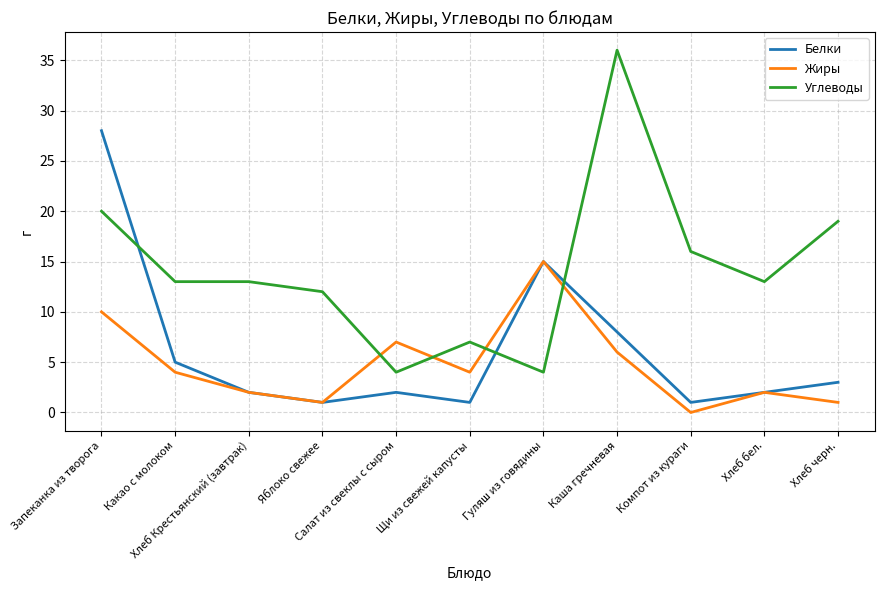

Reading left to right, transcribe all the data shown in this chart.

Белки: Запеканка из творога=28	Какао с молоком=5	Хлеб Крестьянский (завтрак)=2	Яблоко свежее=1	Салат из свеклы с сыром=2	Щи из свежей капусты=1	Гуляш из говядины=15	Каша гречневая=8	Компот из кураги=1	Хлеб бел.=2	Хлеб черн.=3
Жиры: Запеканка из творога=10	Какао с молоком=4	Хлеб Крестьянский (завтрак)=2	Яблоко свежее=1	Салат из свеклы с сыром=7	Щи из свежей капусты=4	Гуляш из говядины=15	Каша гречневая=6	Компот из кураги=0	Хлеб бел.=2	Хлеб черн.=1
Углеводы: Запеканка из творога=20	Какао с молоком=13	Хлеб Крестьянский (завтрак)=13	Яблоко свежее=12	Салат из свеклы с сыром=4	Щи из свежей капусты=7	Гуляш из говядины=4	Каша гречневая=36	Компот из кураги=16	Хлеб бел.=13	Хлеб черн.=19